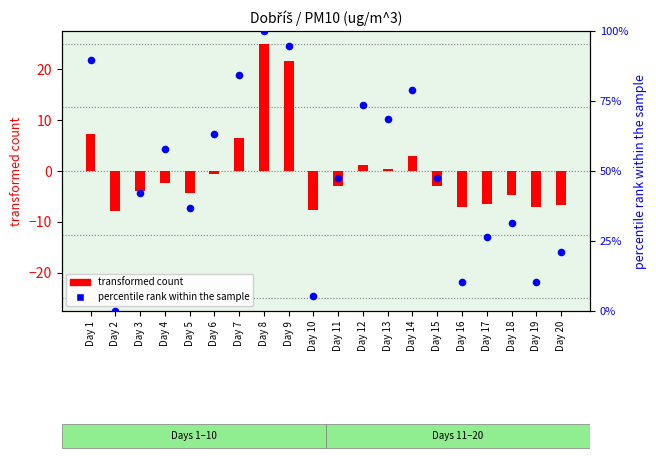

Is the value of percentile rank within the sample at Day 16 greater than the value of transformed count at Day 18?

Yes